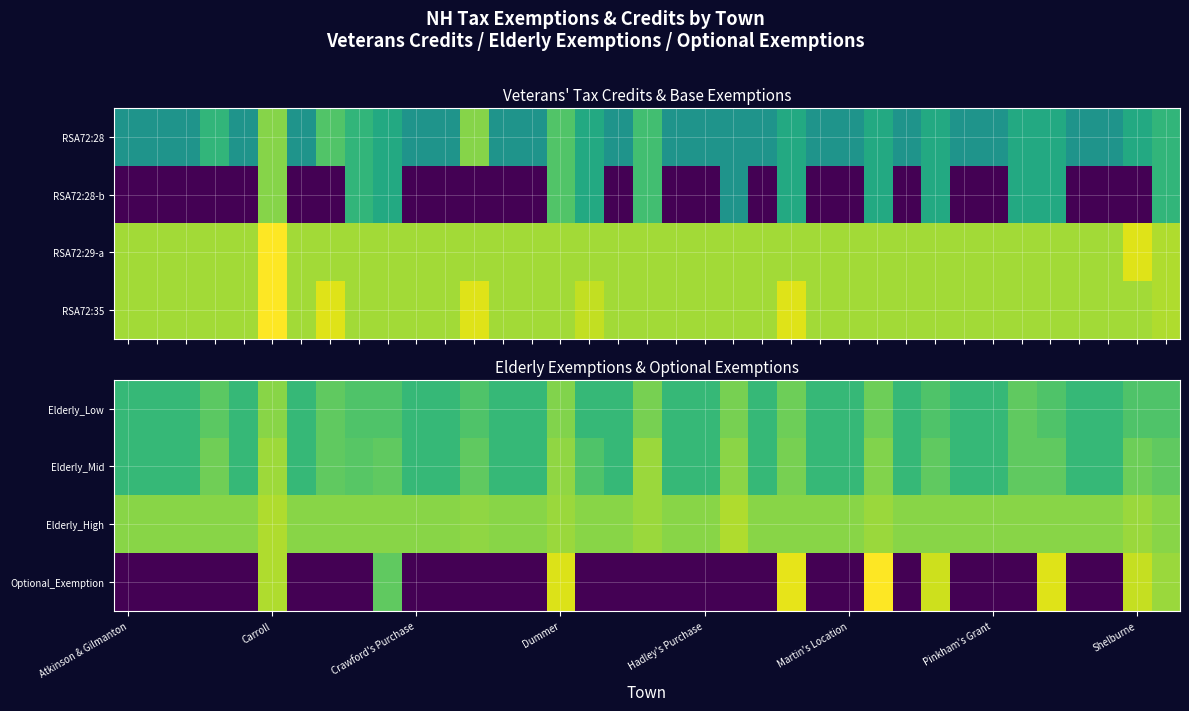

What is the sum of all Elderly_Mid values?

339.4